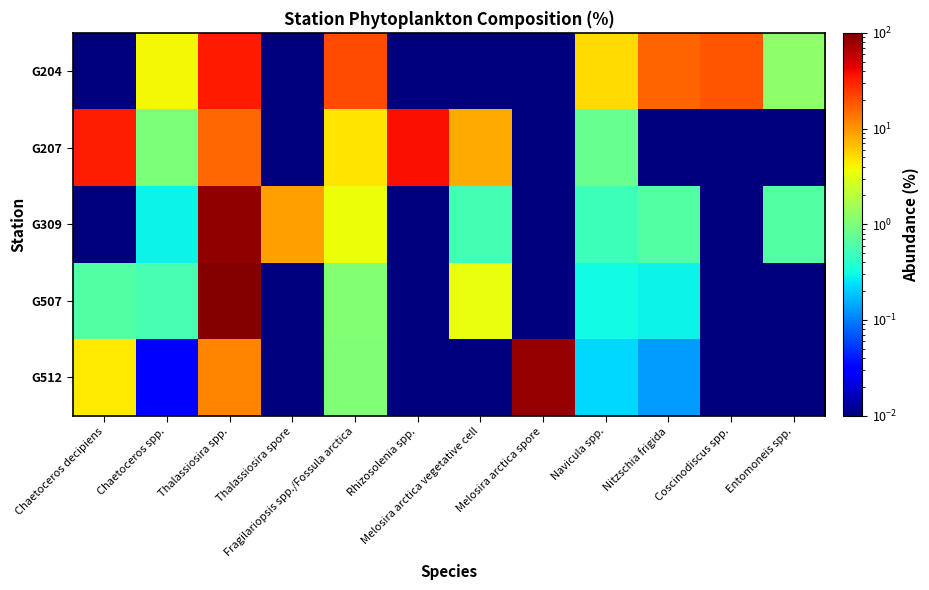

What is the total value across all series at Fragilariopsis spp./Fossula arctica?

31.6